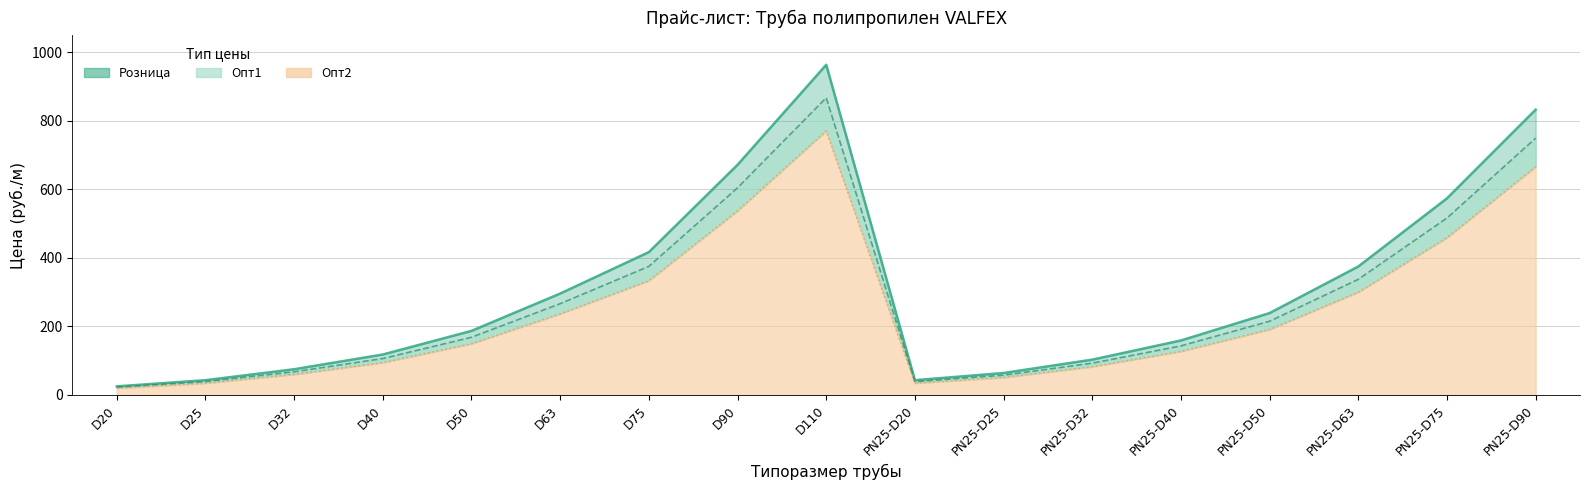

At which label does Розница first exceed 187?

D63